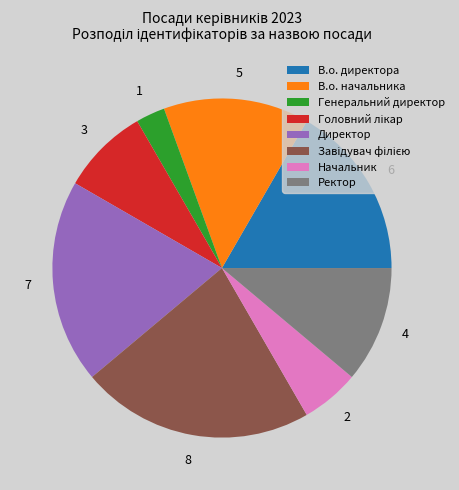

Between Генеральний директор and В.о. начальника, which is larger?

В.о. начальника